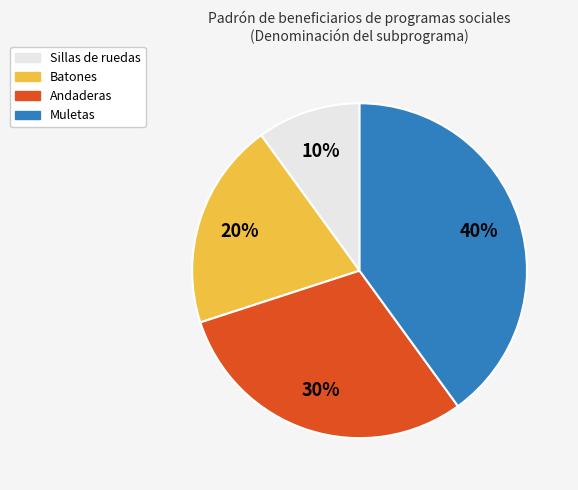

Combined, do Batones and Sillas de ruedas account for over 50%?

No